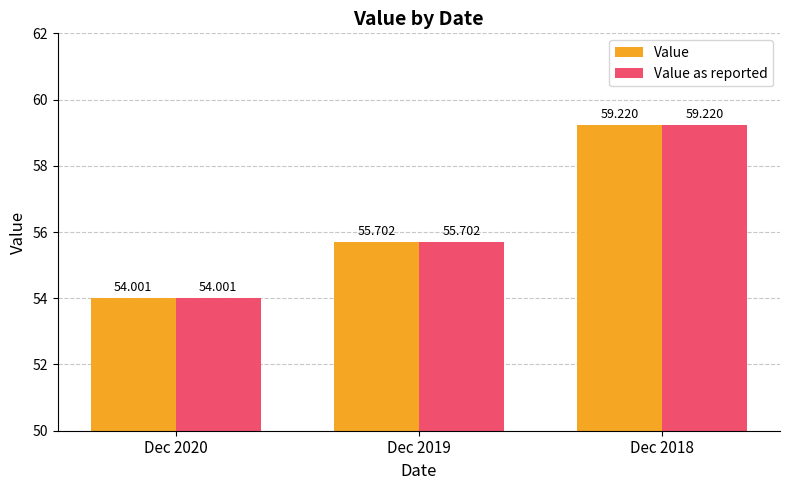

Is the value of Value at Dec 2020 greater than the value of Value as reported at Dec 2018?

No